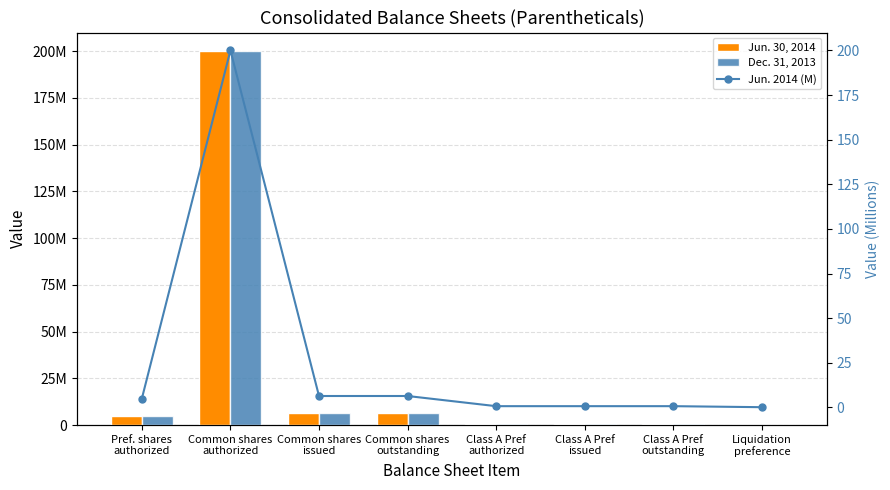

Reading left to right, list all the values displayed in this chart.

Jun. 30, 2014: 5000000.0	200000000.0	6411413.0	6411413.0	720000.0	720000.0	720000.0	144000.0
Dec. 31, 2013: 5000000.0	200000000.0	6411413.0	6411413.0	720000.0	720000.0	720000.0	144000.0
Jun. 2014 (M): 5.0	200.0	6.4	6.4	0.7	0.7	0.7	0.1